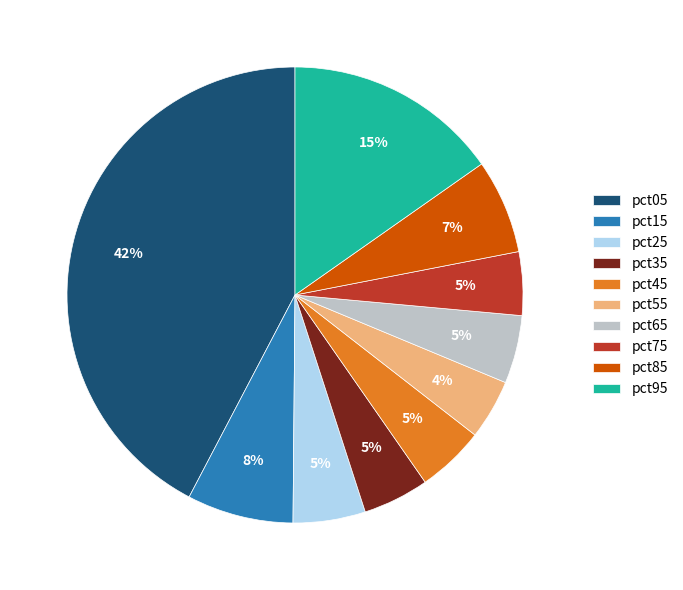

The pct35 slice represents 5% of the pie. True or false?

True